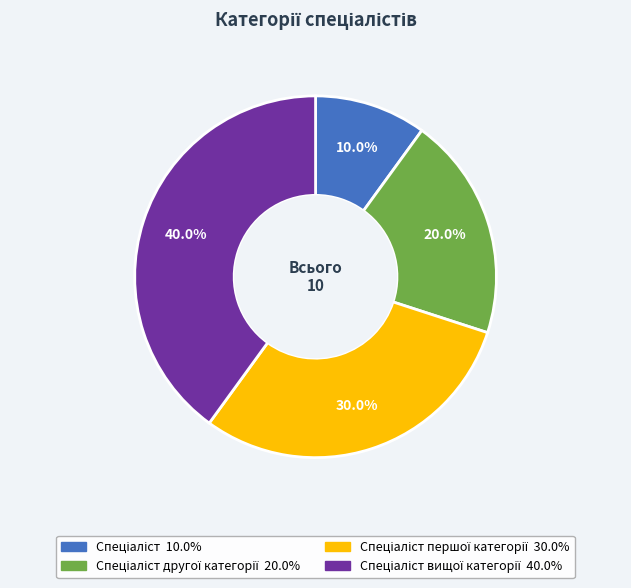

How many segments does this pie chart have?

4